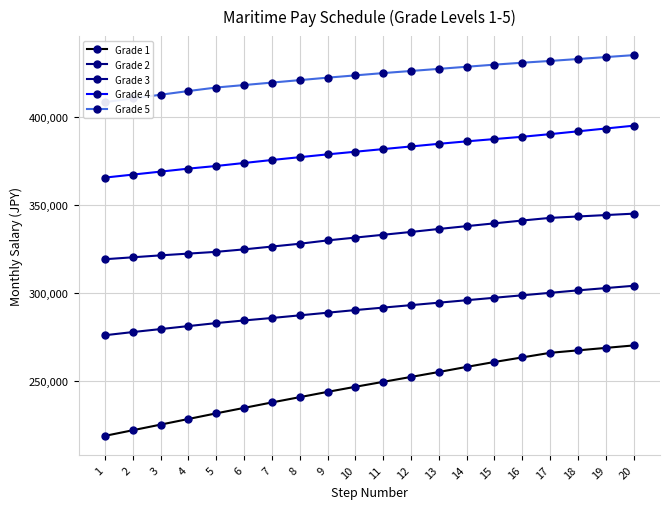

What is the value of the Grade 3 point at the 7th from the left?

326400